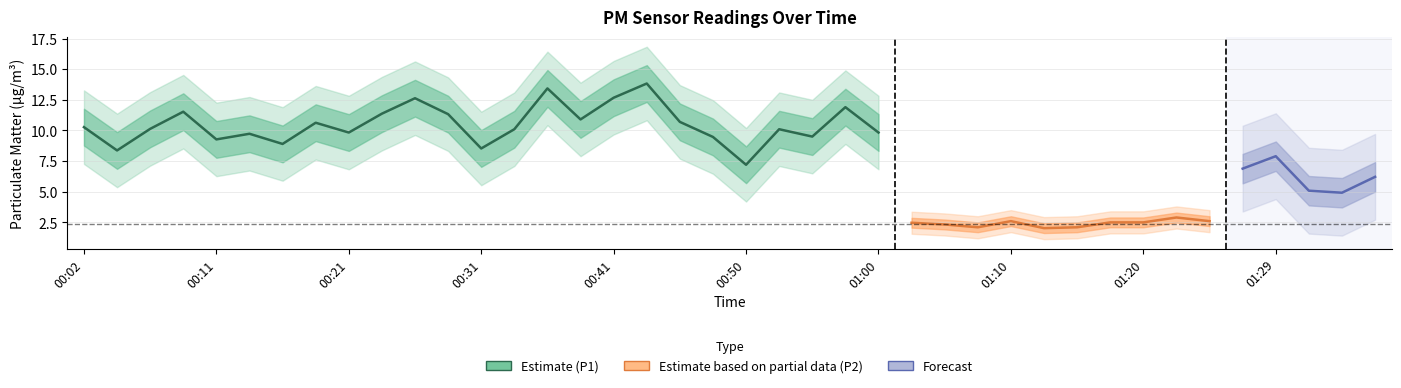

What is the label of the 9th point from the right?

01:17